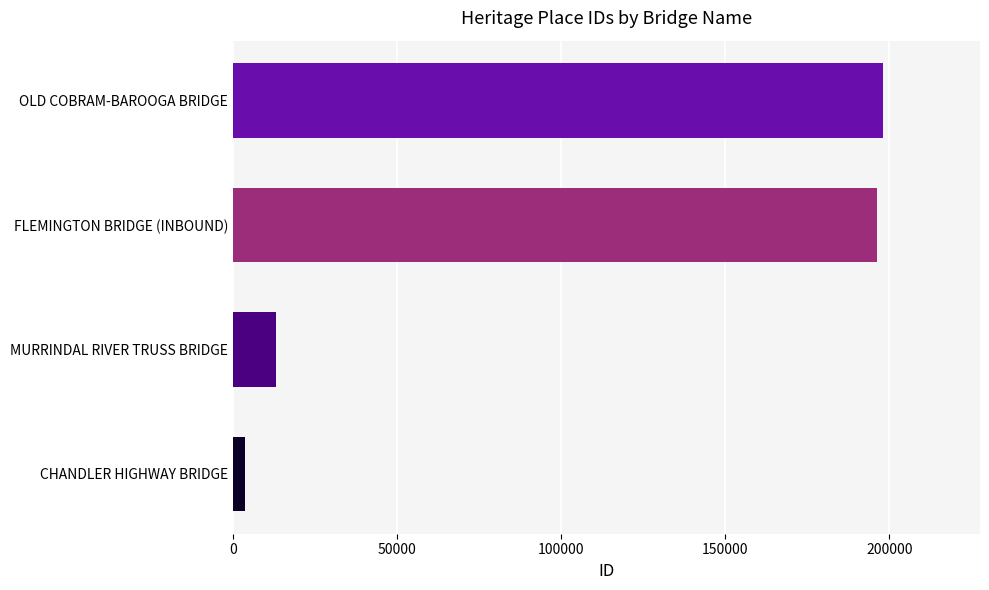

Count the number of data series in this chart.

1